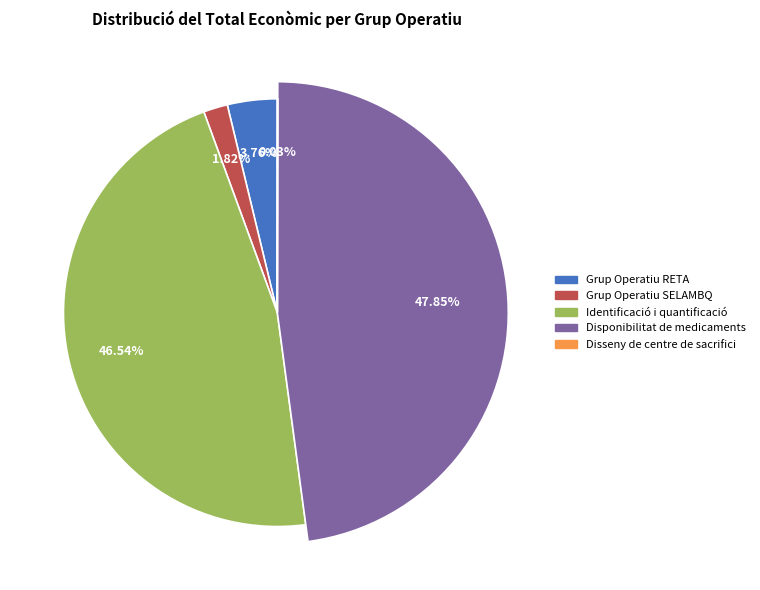

Between Grup Operatiu SELAMBQ and Disponibilitat de medicaments, which is larger?

Disponibilitat de medicaments